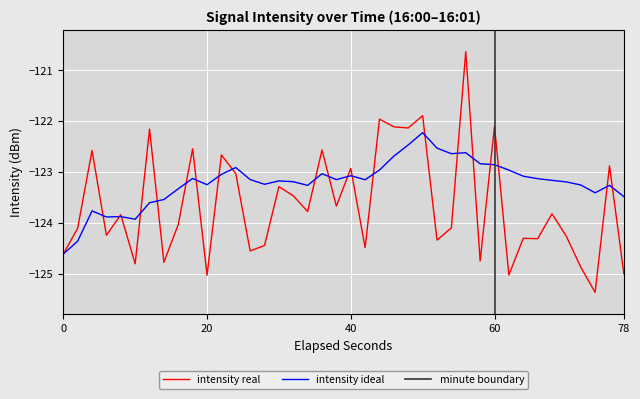

What is the minimum value shown in the chart?

-125.4